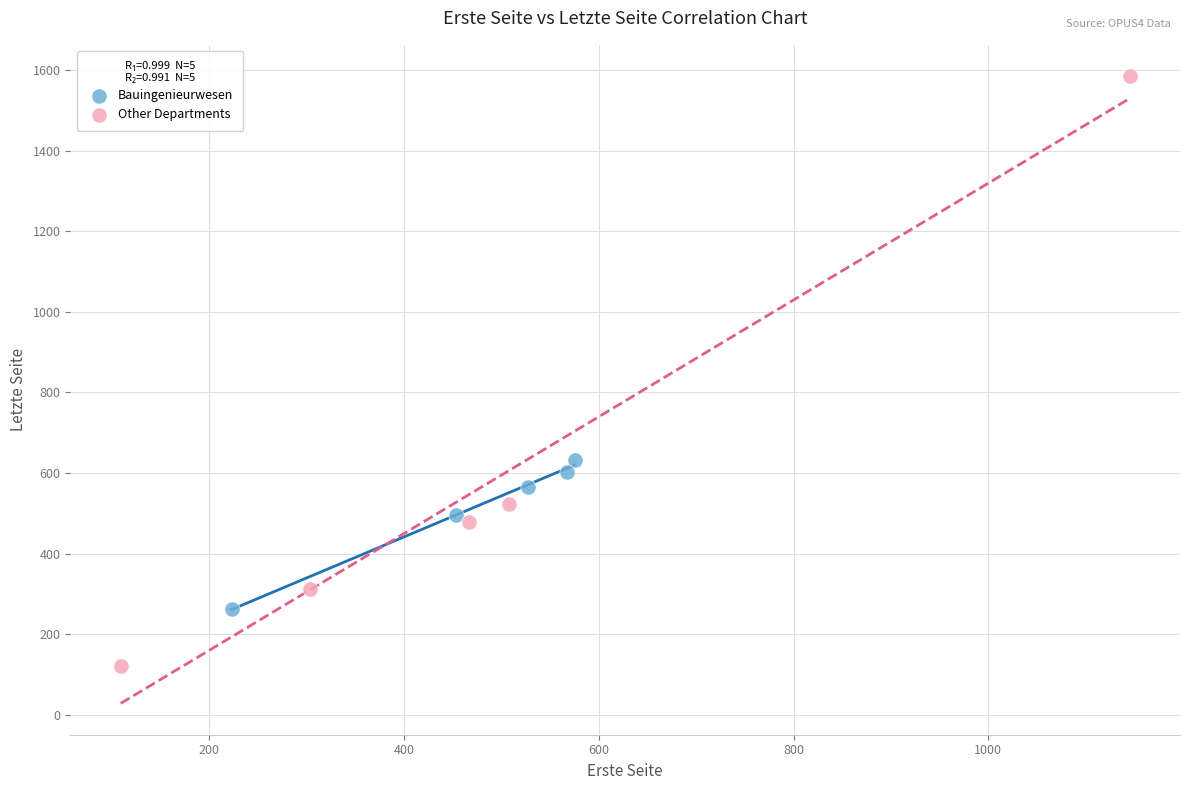

Which series contains the highest Y value?

Other Departments